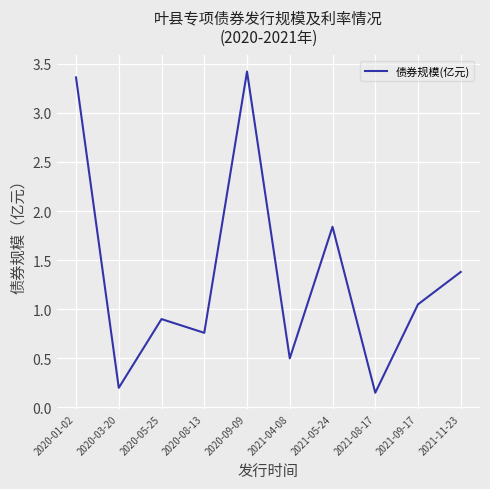

What is the change in value from 2020-03-20 to 2021-04-08?

+0.3